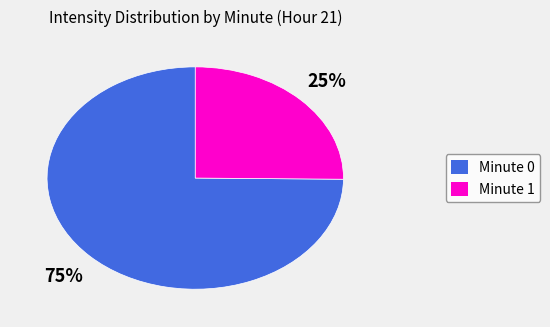

How many slices are in this pie chart?

2